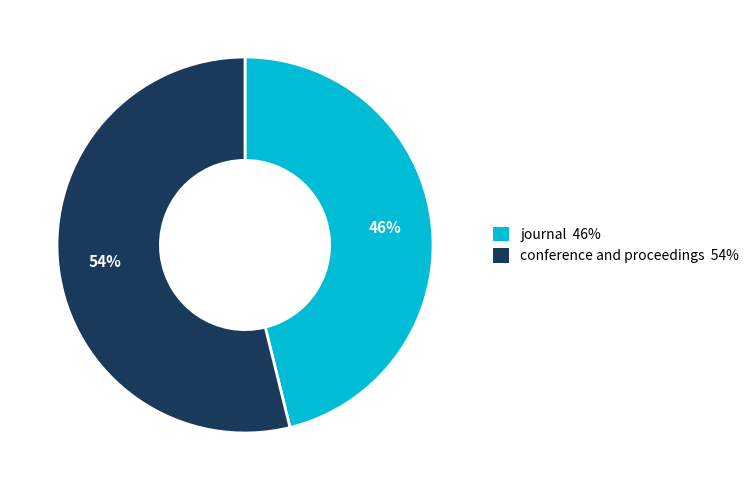

The journal slice represents 46% of the pie. True or false?

True